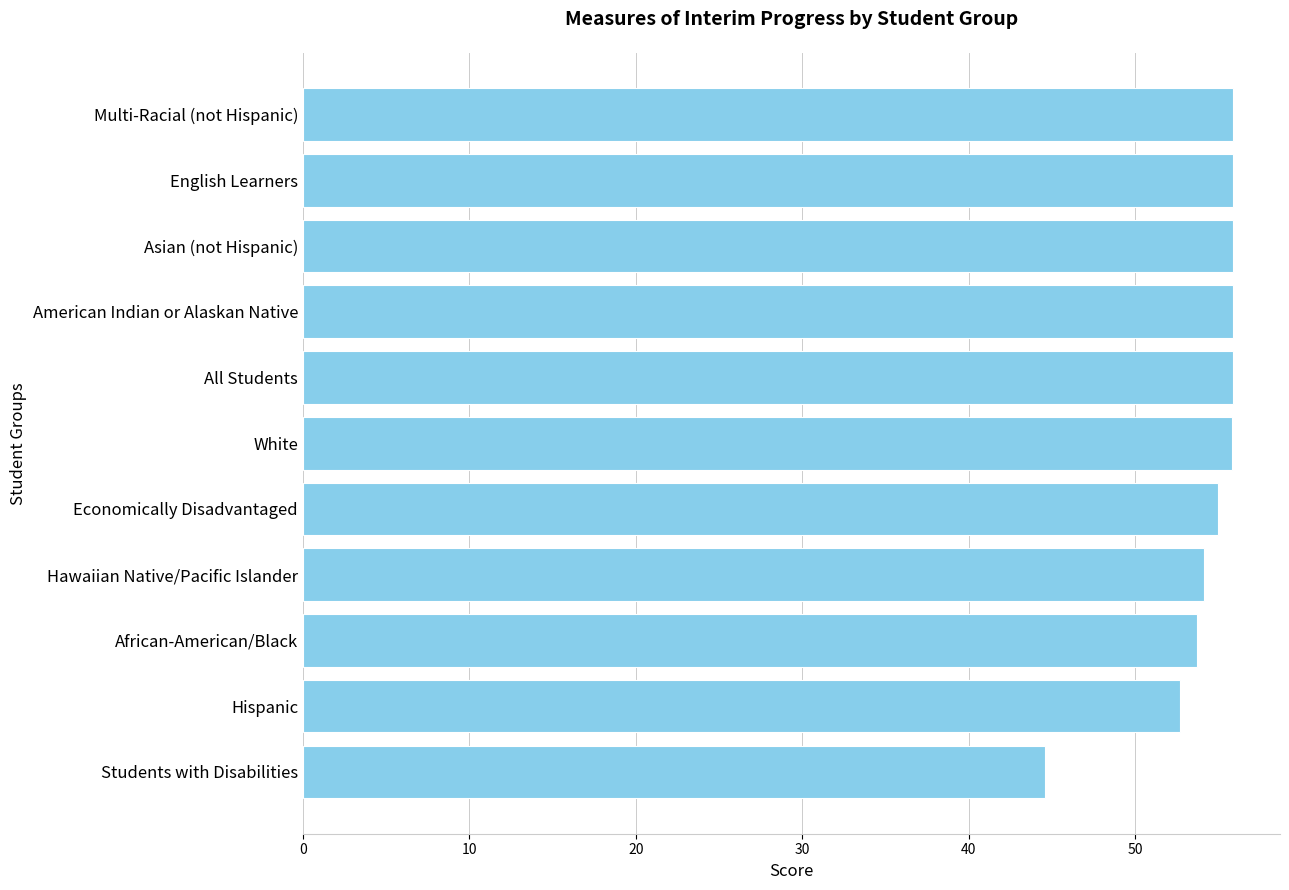

What is the sum of all values?

595.4